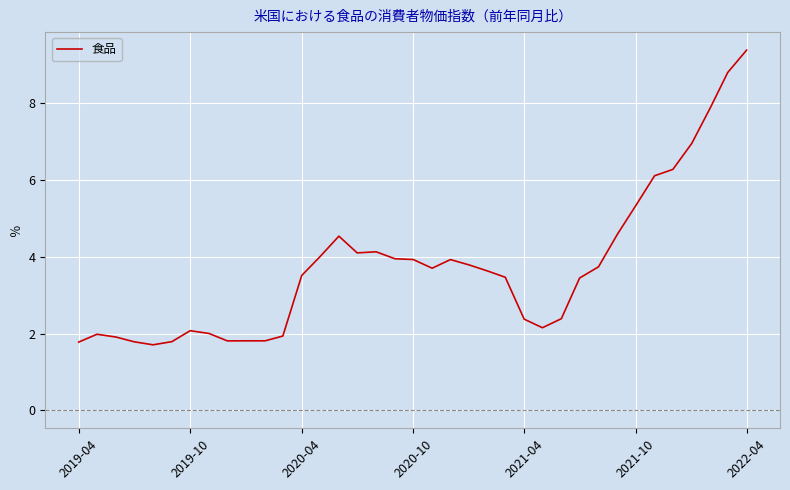

What is the minimum value shown in the chart?

1.7